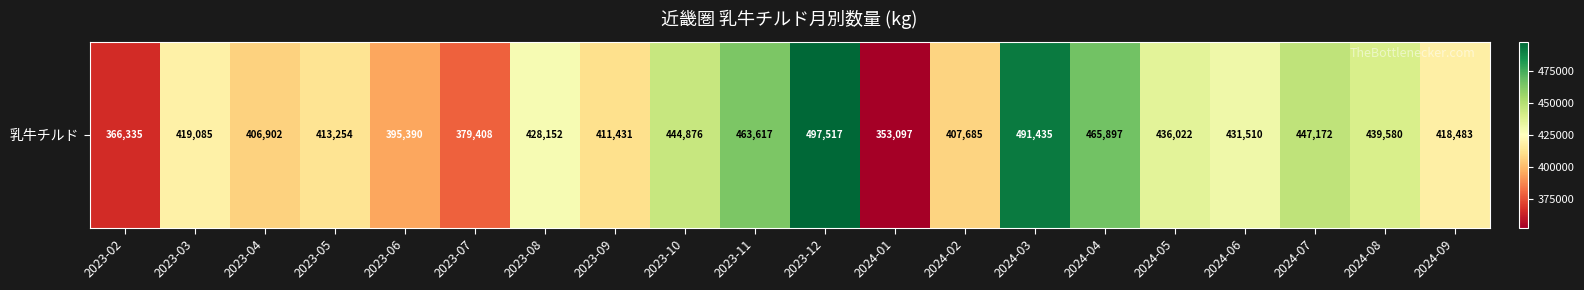

Which has a higher value, 2024-06 or 2024-09?

2024-06